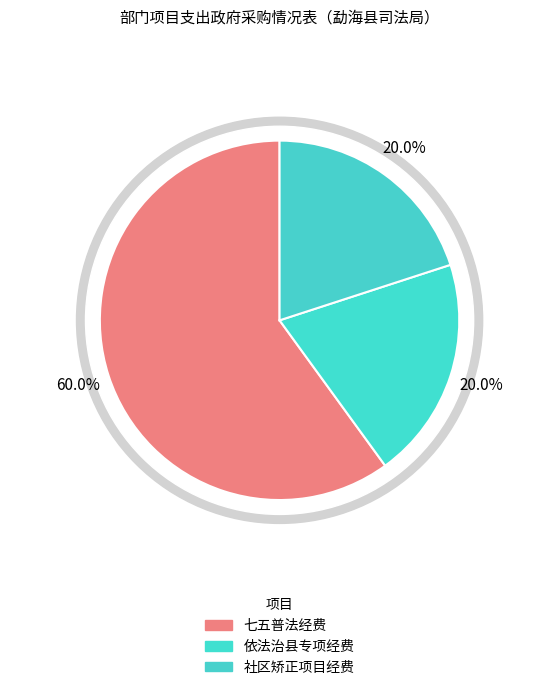

The 社区矫正项目经费 slice represents 28% of the pie. True or false?

False